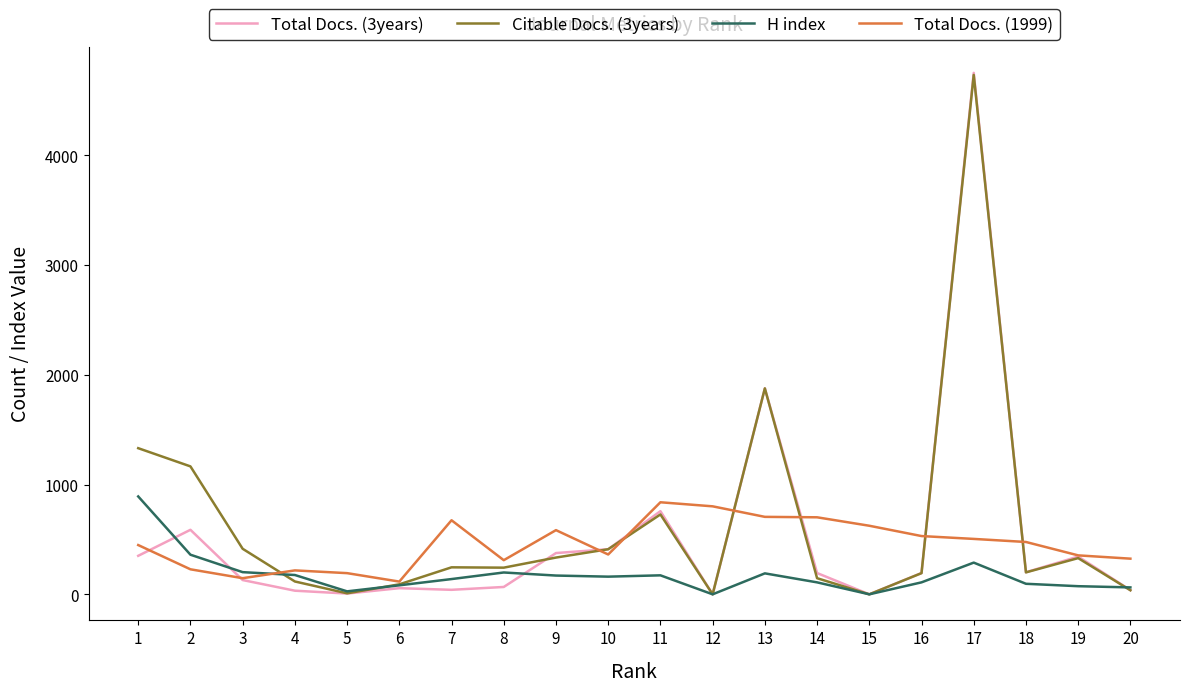

At which category does Total Docs. (1999) reach its first local valley?

3